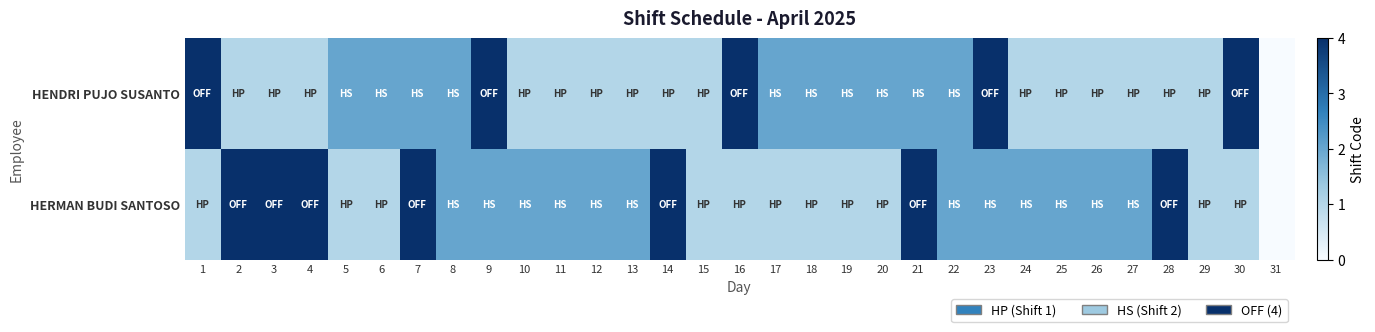

Rank the series at 18 from lowest to highest value.

HERMAN BUDI SANTOSO, HENDRI PUJO SUSANTO